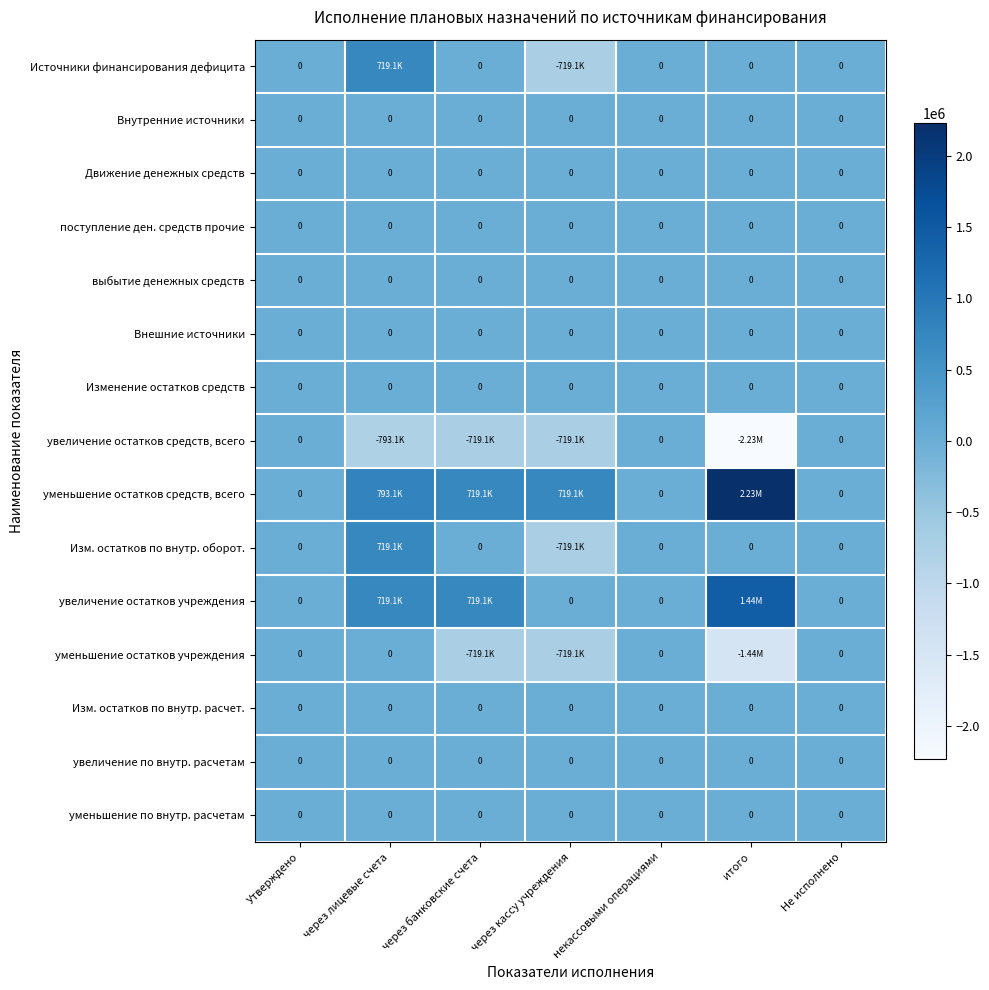

Which category has the lowest value across all series?

итого